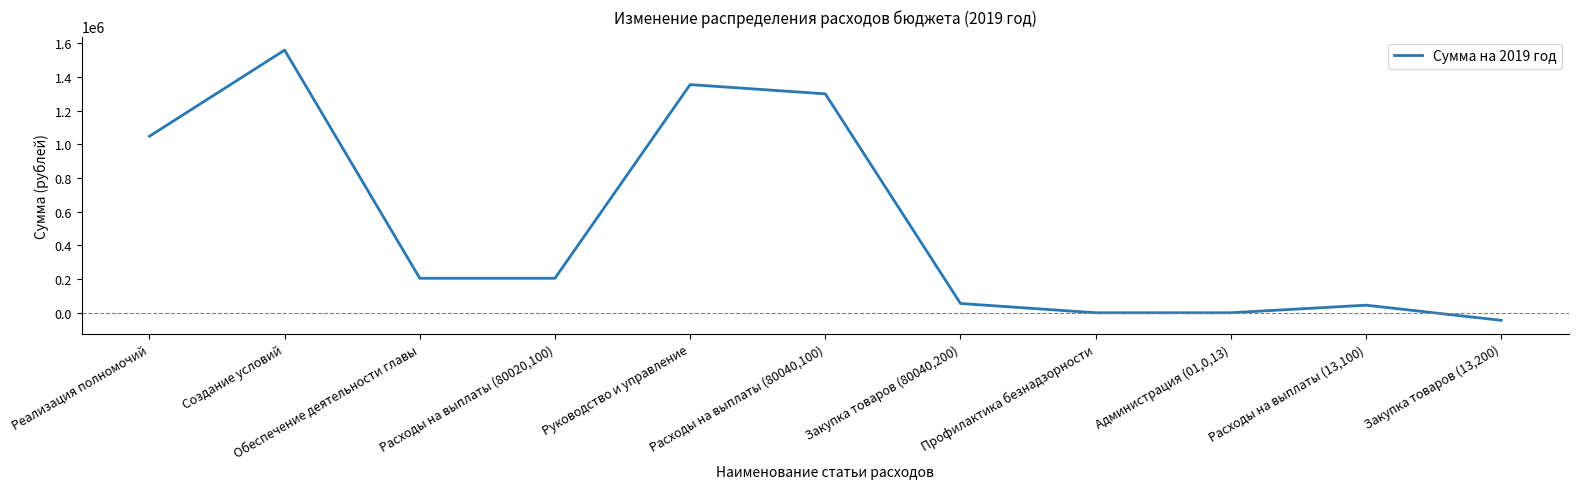

True or false: the data shows 1354438 at Руководство и управление.

True